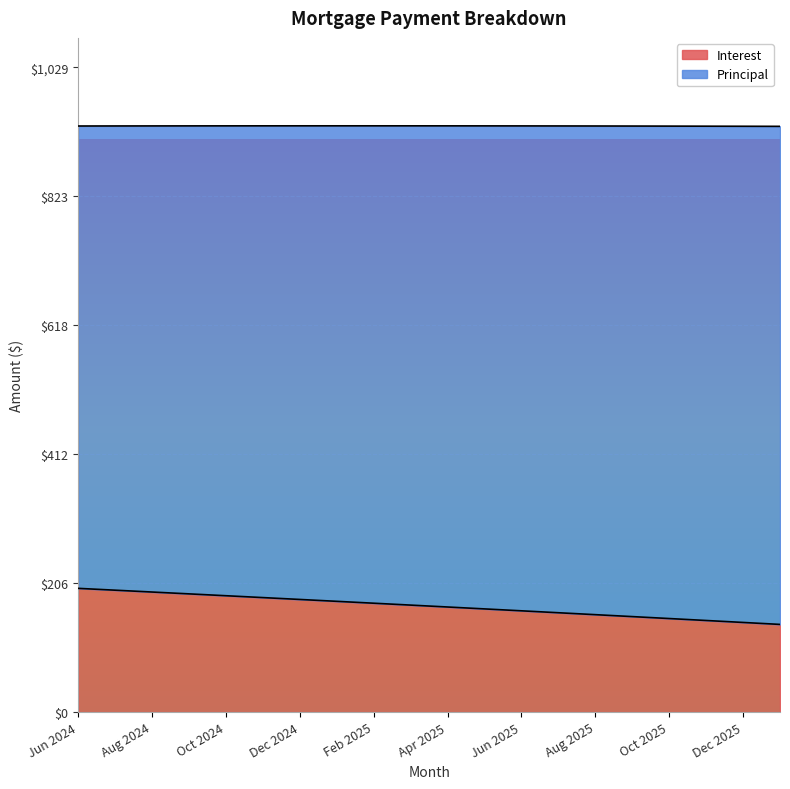

True or false: there are more than 2 points higher than both neighbors.

False